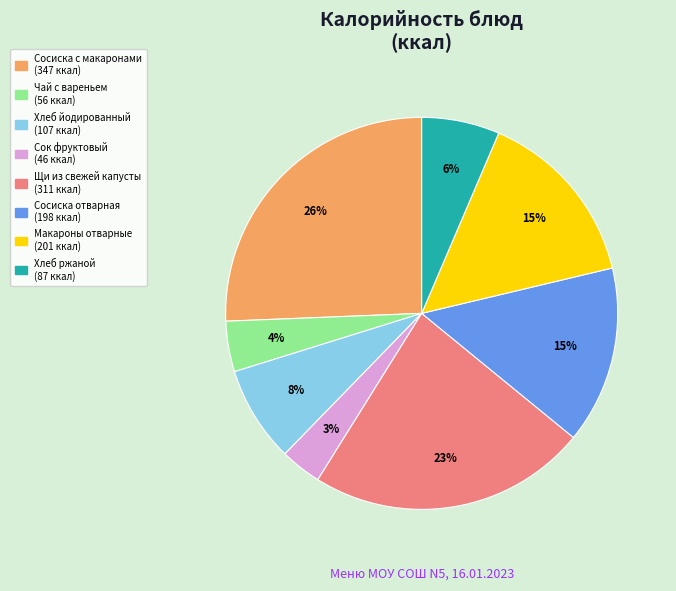

To the nearest percent, what is the difference between the Хлеб йодированный and Сок фруктовый slice percentages?

5%